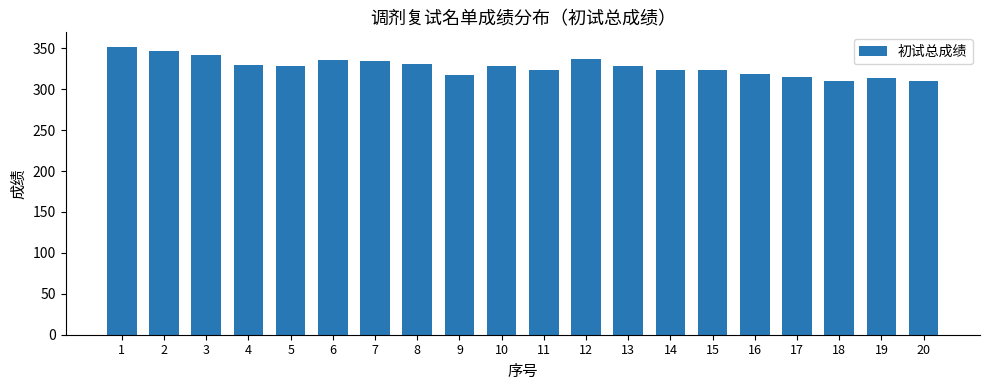

True or false: the data shows 100 at 19.

False